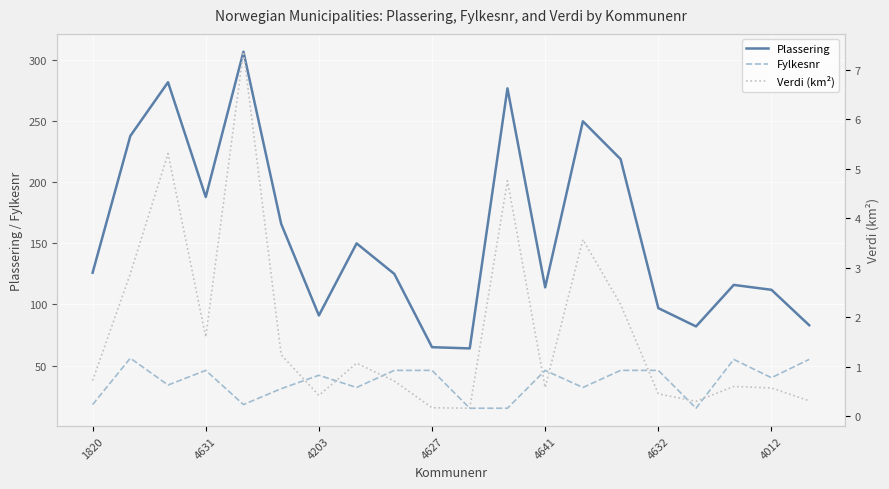

What is the average value of the Plassering series?

158